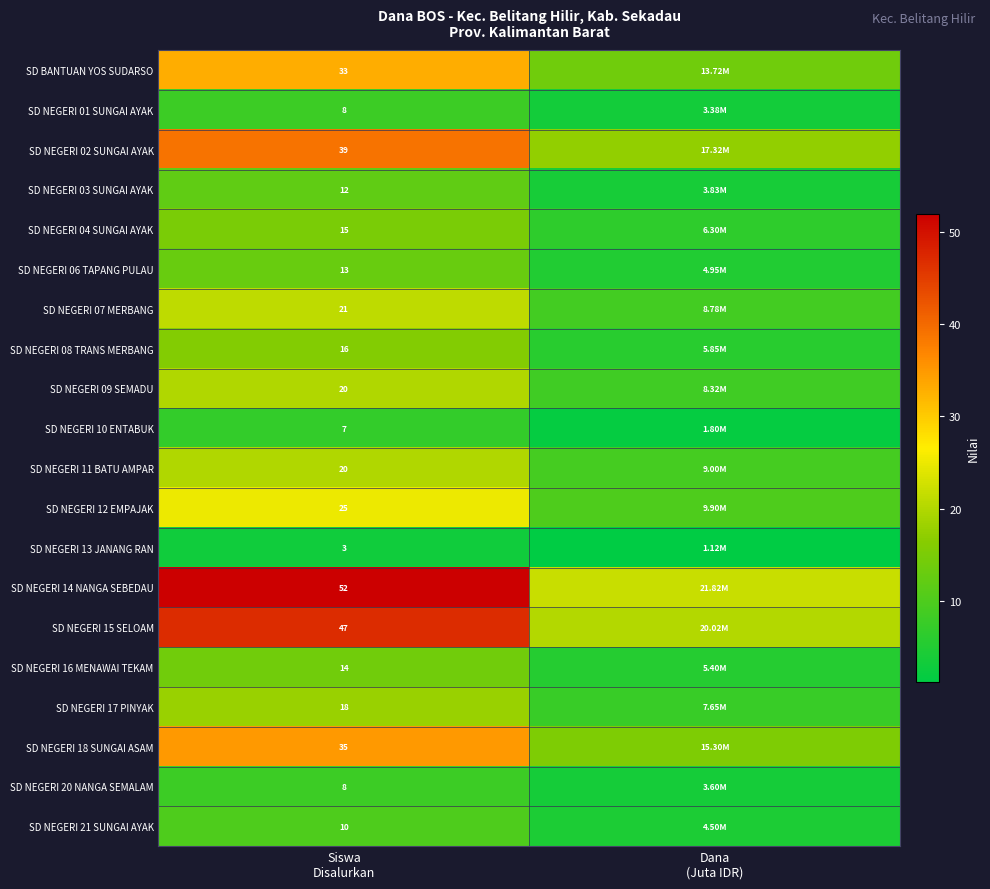

Which series has the largest total across all categories?

SD NEGERI 14 NANGA SEBEDAU